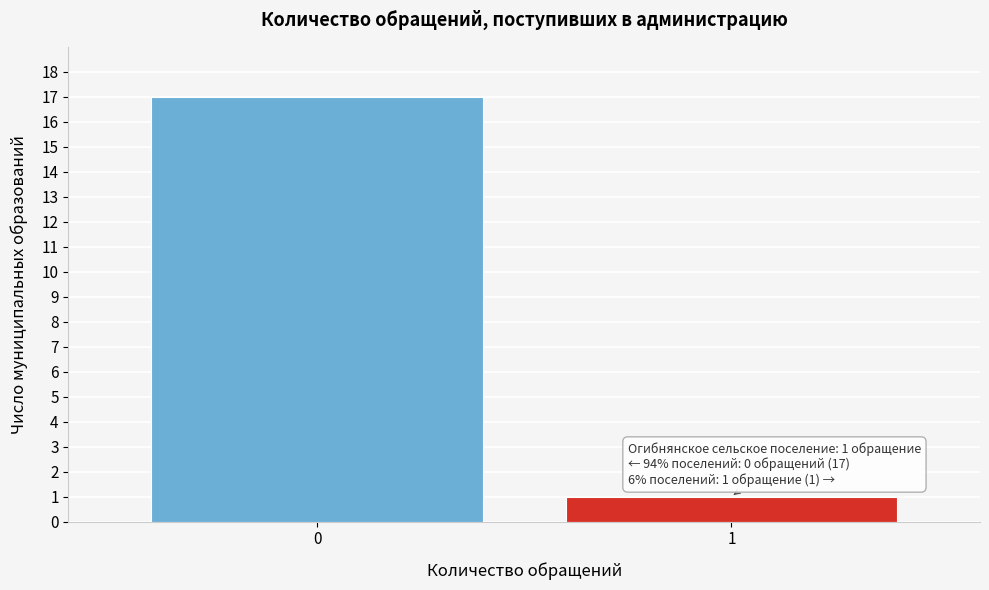

Reading left to right, extract all data points from this chart.

0=17	1=1